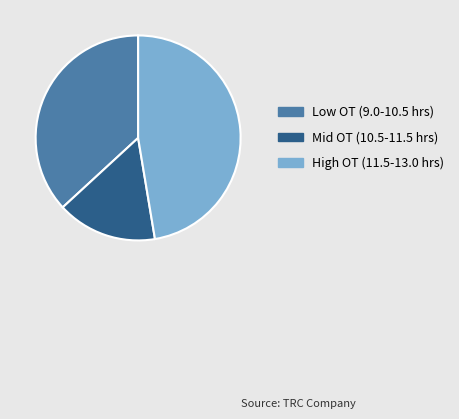

Is there a majority slice in this chart?

No